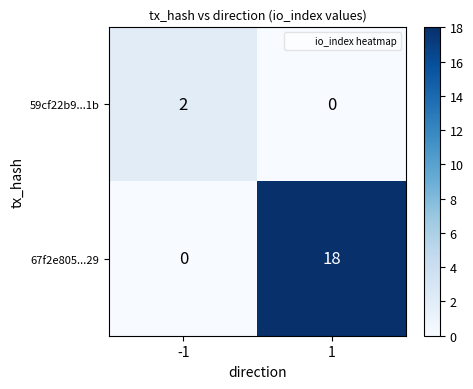

Is it true that 59cf22b9...1b equals 0 at 1?

True